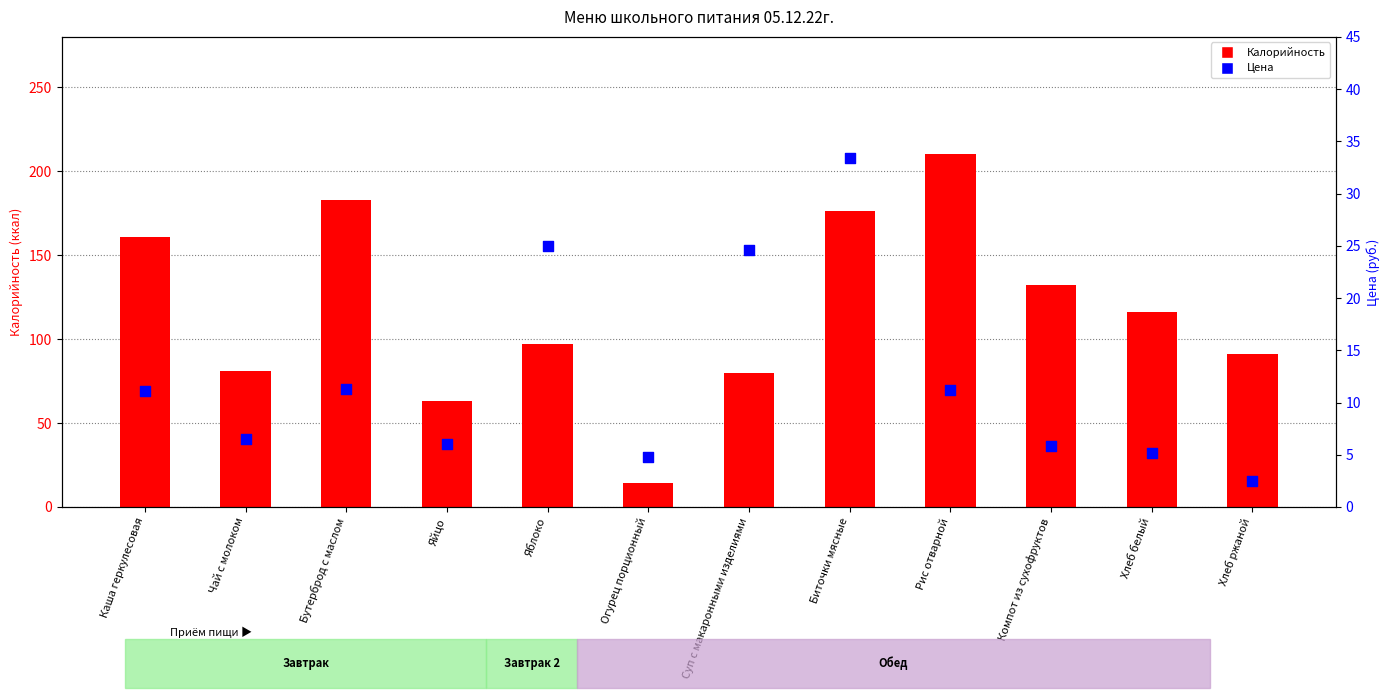

At which category is the sum across all series the highest?

Рис отварной